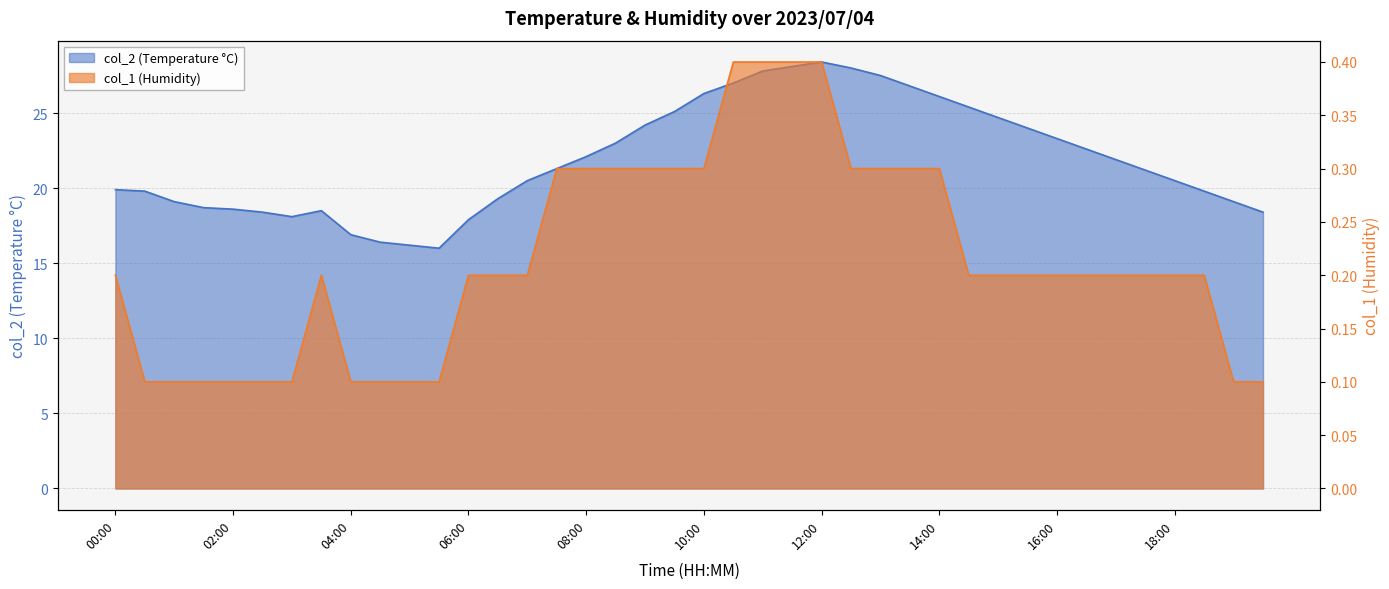

What is the value of the col_1 point at the 36th from the left?

0.2